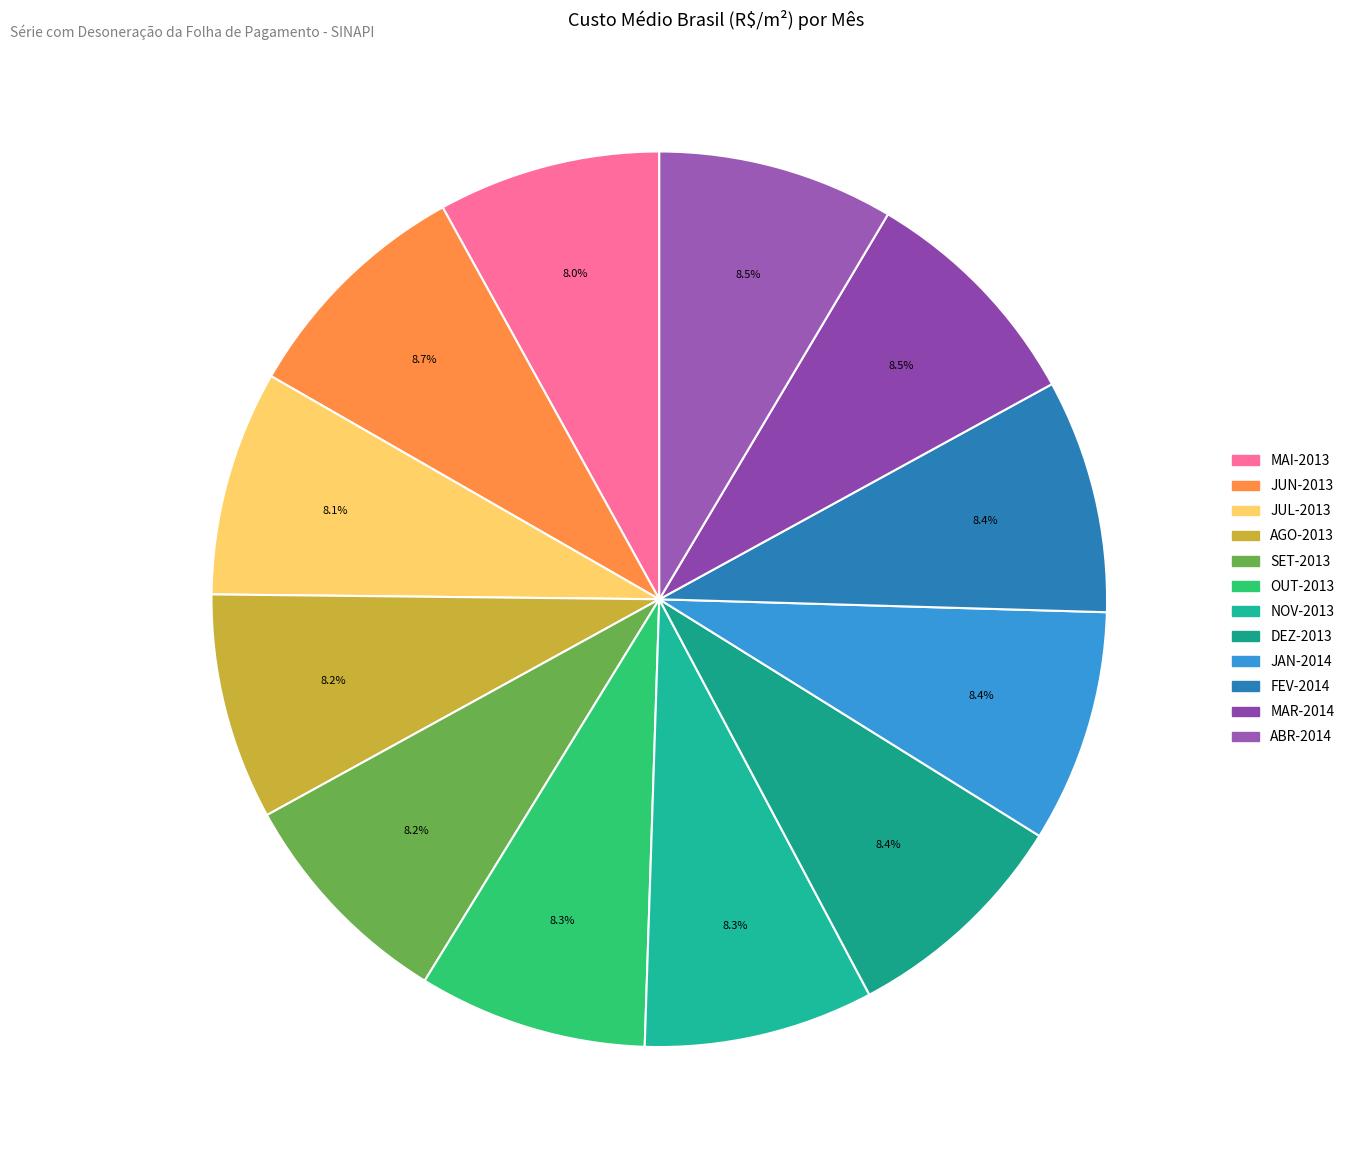

What percentage is the JAN-2014 slice, to the nearest percent?

8%